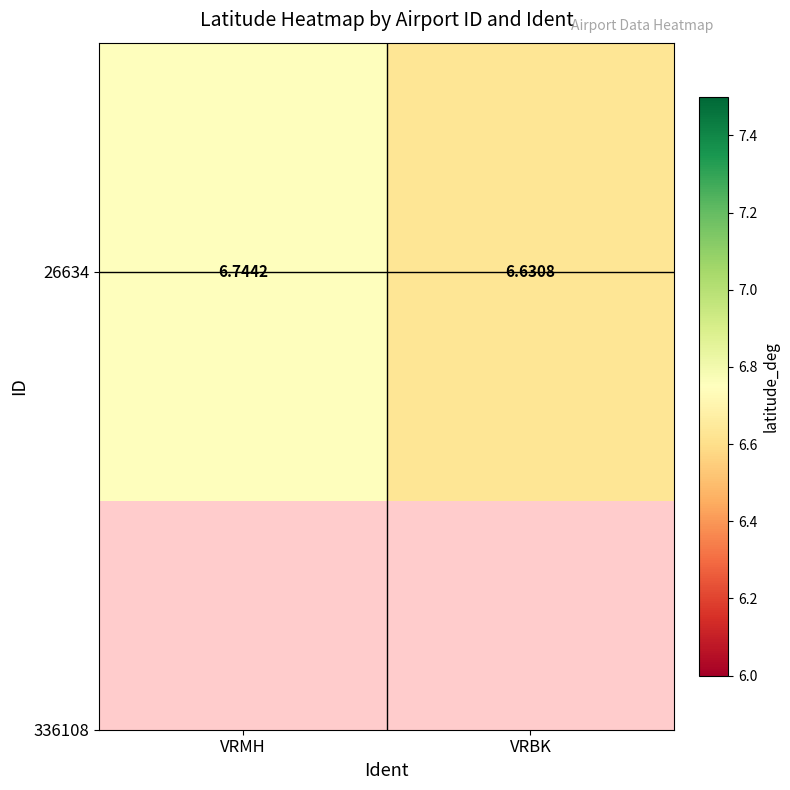

Reading right to left, list all the values displayed in this chart.

VRBK=6.6	VRMH=6.7